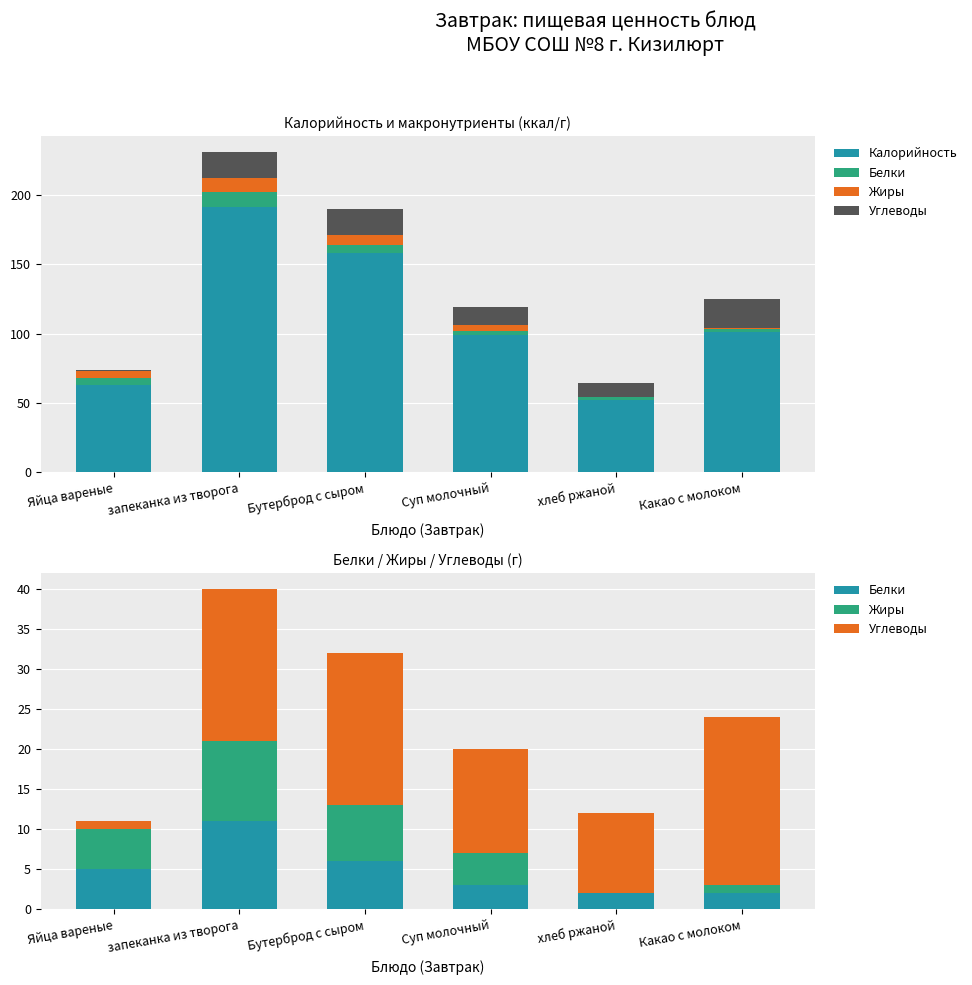

What is the difference between the maximum and minimum values in the Калорийность series?

139